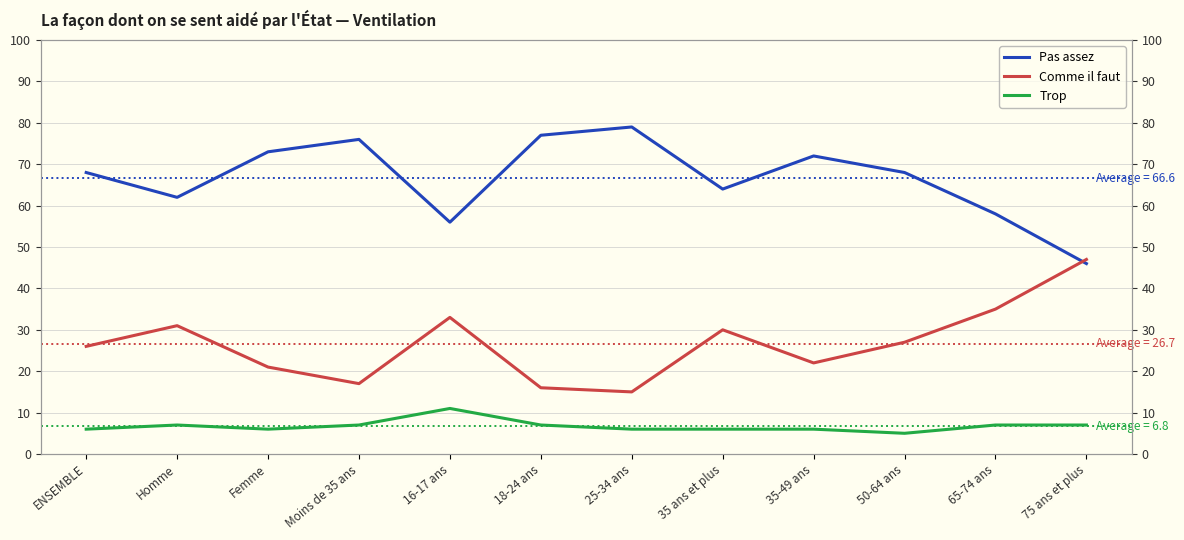

True or false: Pas assez and Trop cross at least once.

False